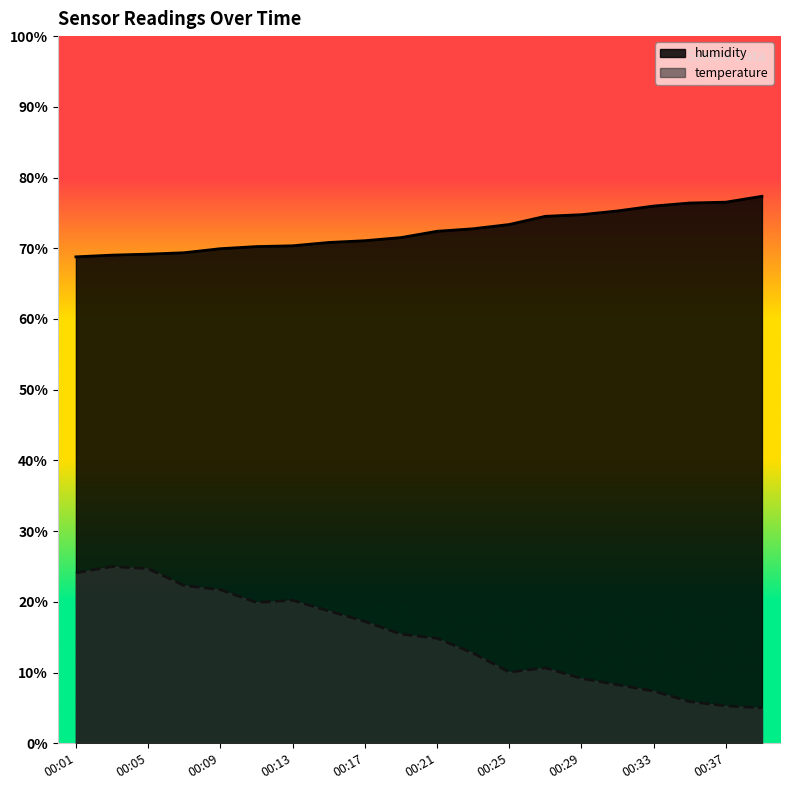

What is the spread (max minus min) of values at 00:15?

52.1